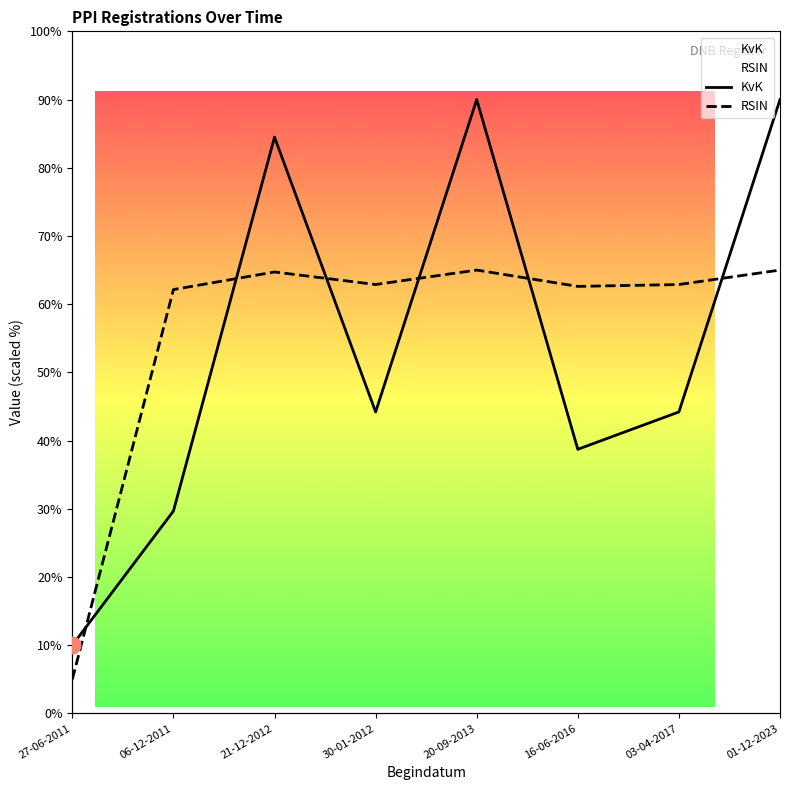

Reading left to right, extract all data points from this chart.

KvK: 10.0	29.7	84.5	44.2	90.0	38.7	44.2	90.0
RSIN: 5.0	62.1	64.7	62.9	65.0	62.6	62.9	65.0